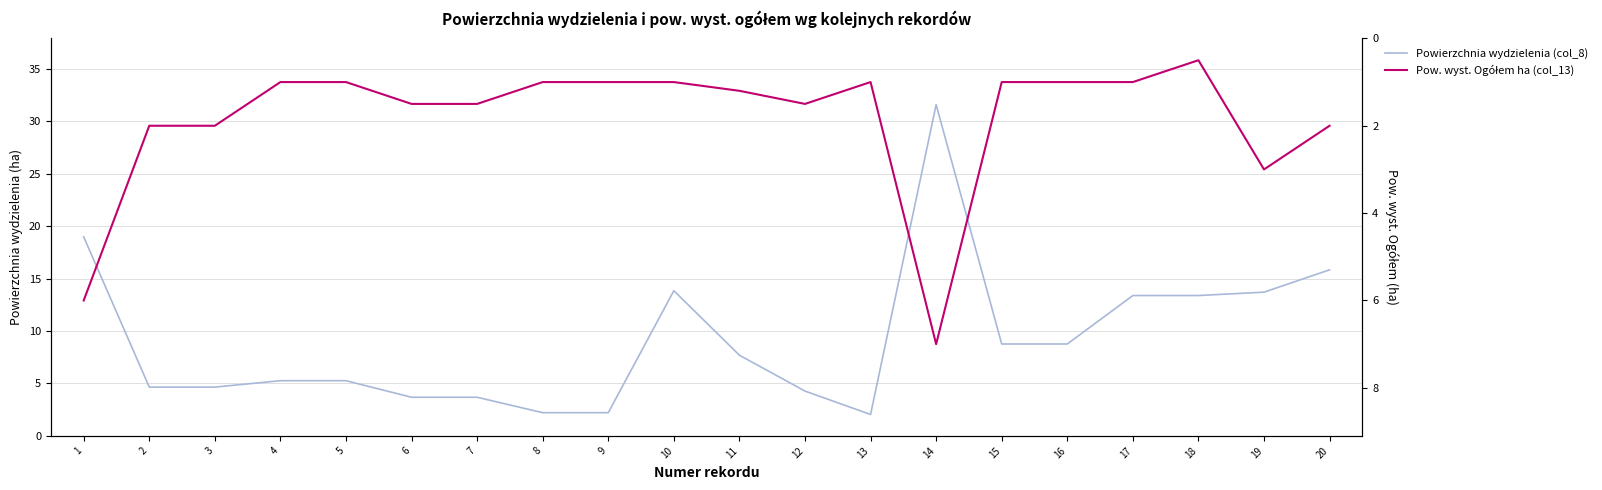

Between 14 and 11, which is larger?

14